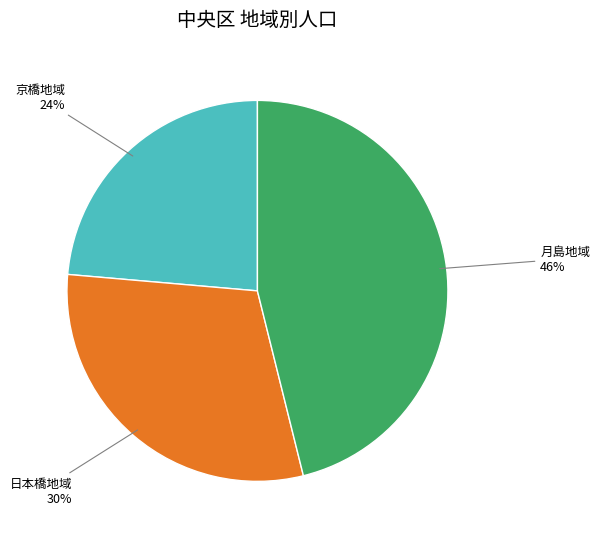

To the nearest percent, what is the difference between the largest and smallest slice percentages?

22%